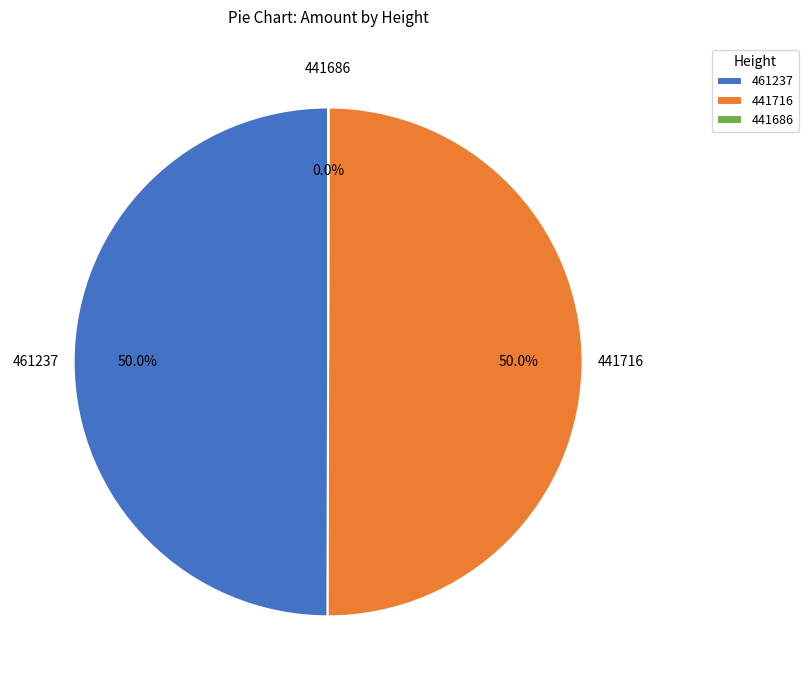

What percentage do 441716 and 461237 together represent?

100.0%